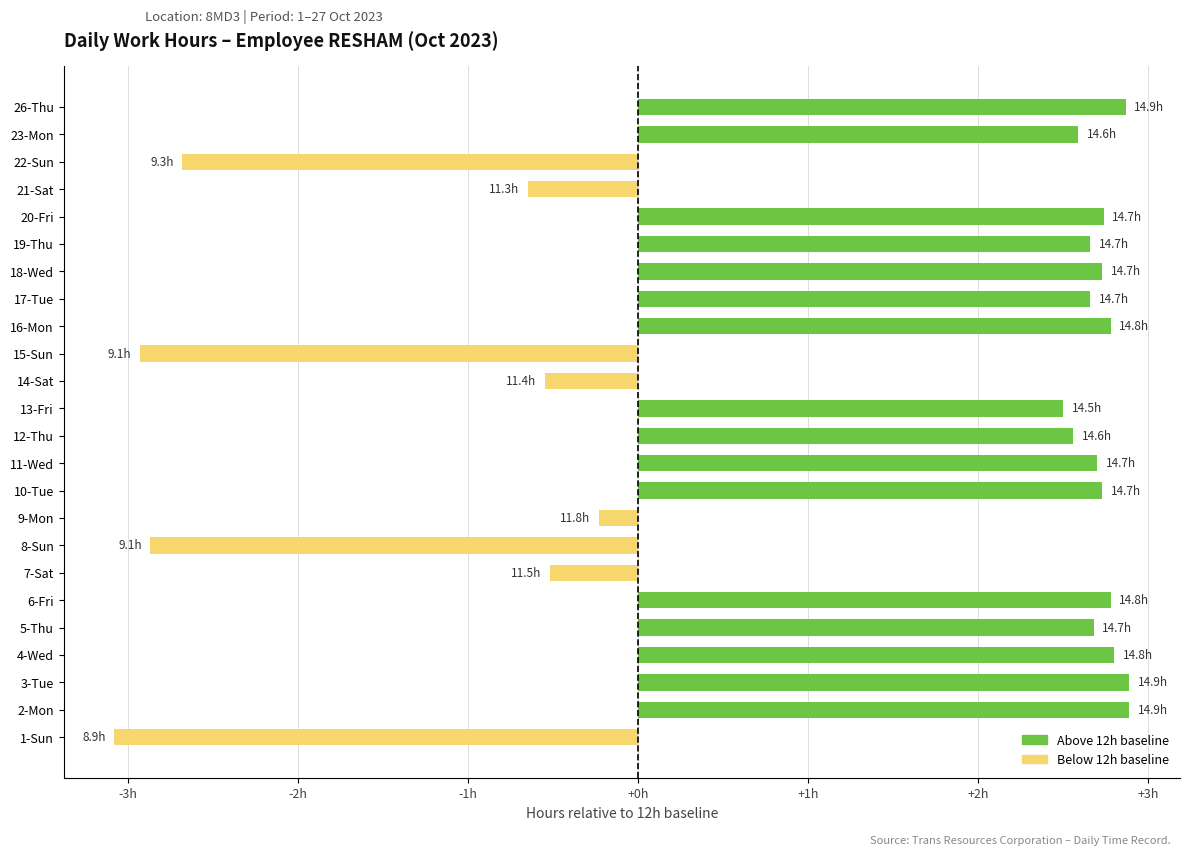

Does the chart contain stacked bars?

No